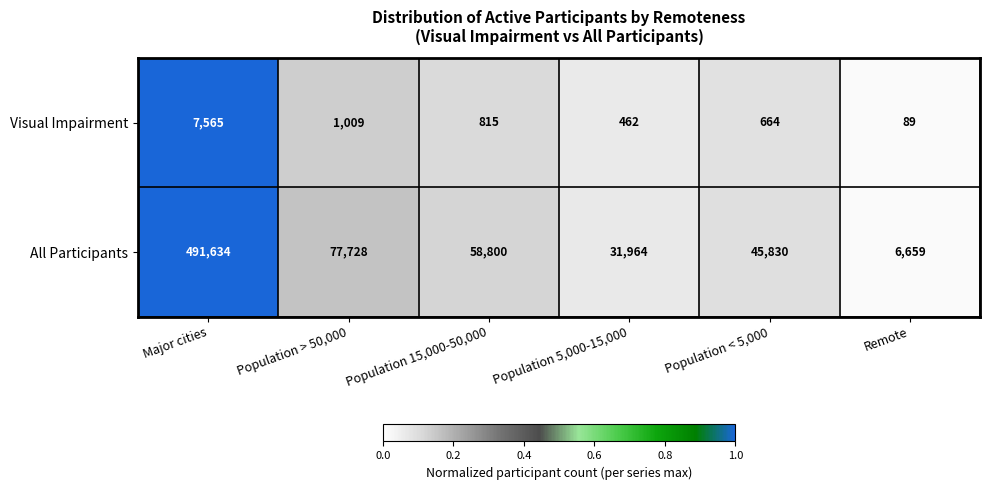

Which series has the largest total across all categories?

All Participants